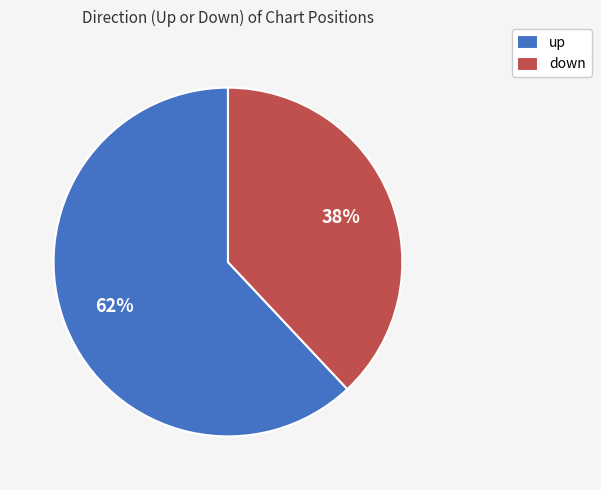

Is the sum of up and down greater than half?

Yes